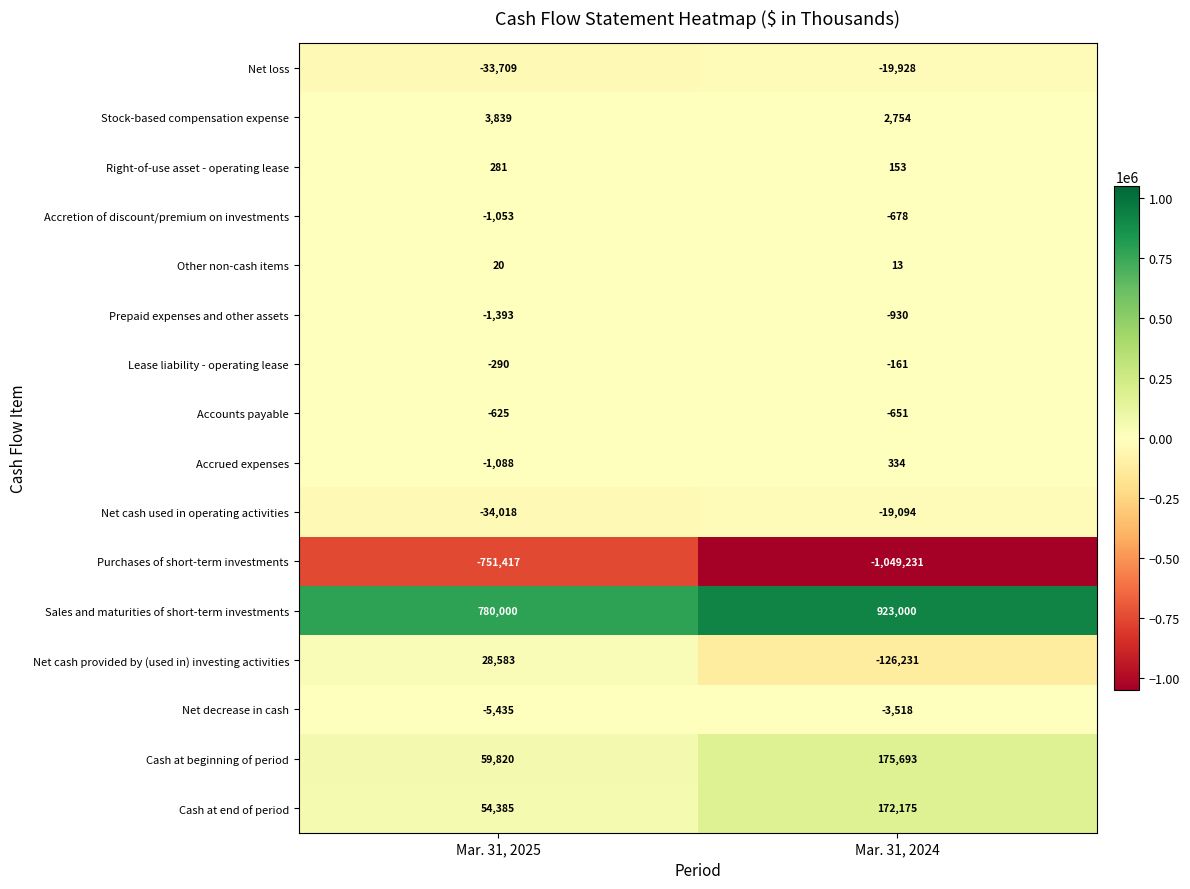

Which series changed the most between Mar. 31, 2025 and Mar. 31, 2024?

Purchases of short-term investments